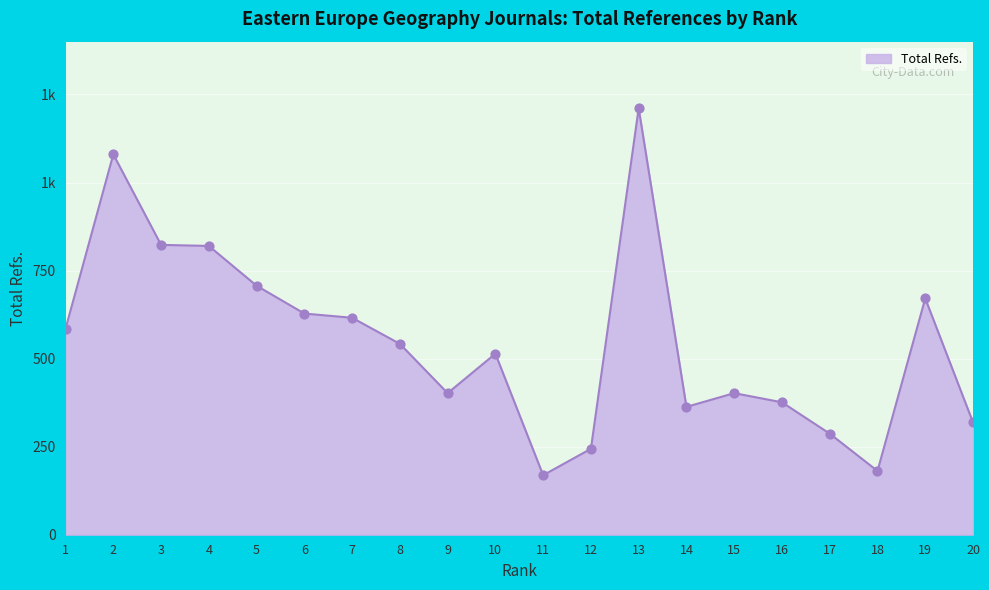

What is the change in value from 9 to 14?

-39